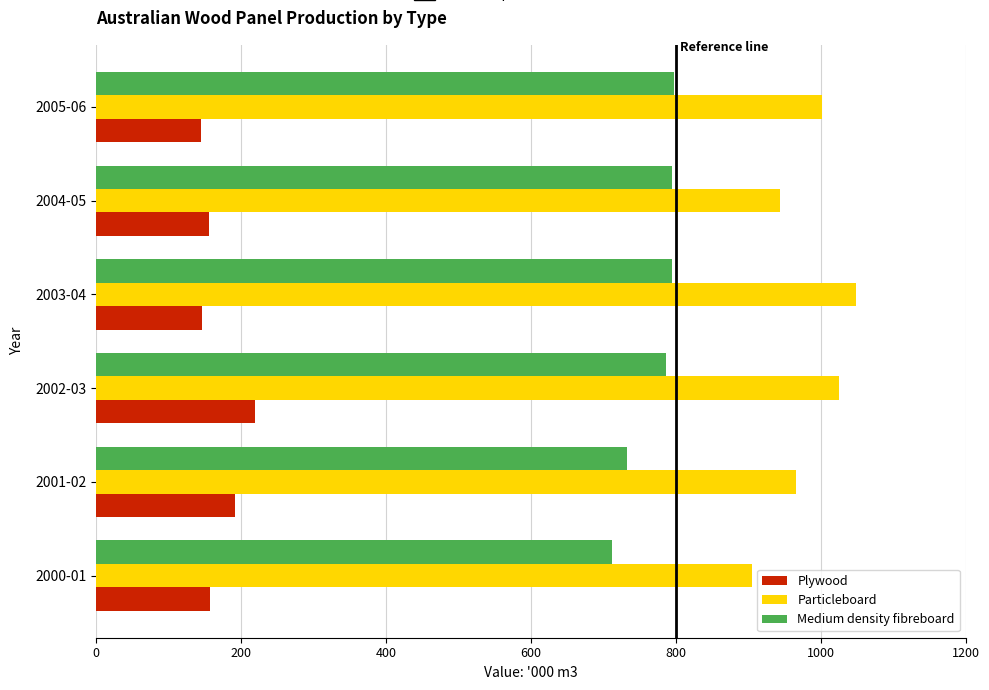

At which label does Plywood reach its peak?

2002-03